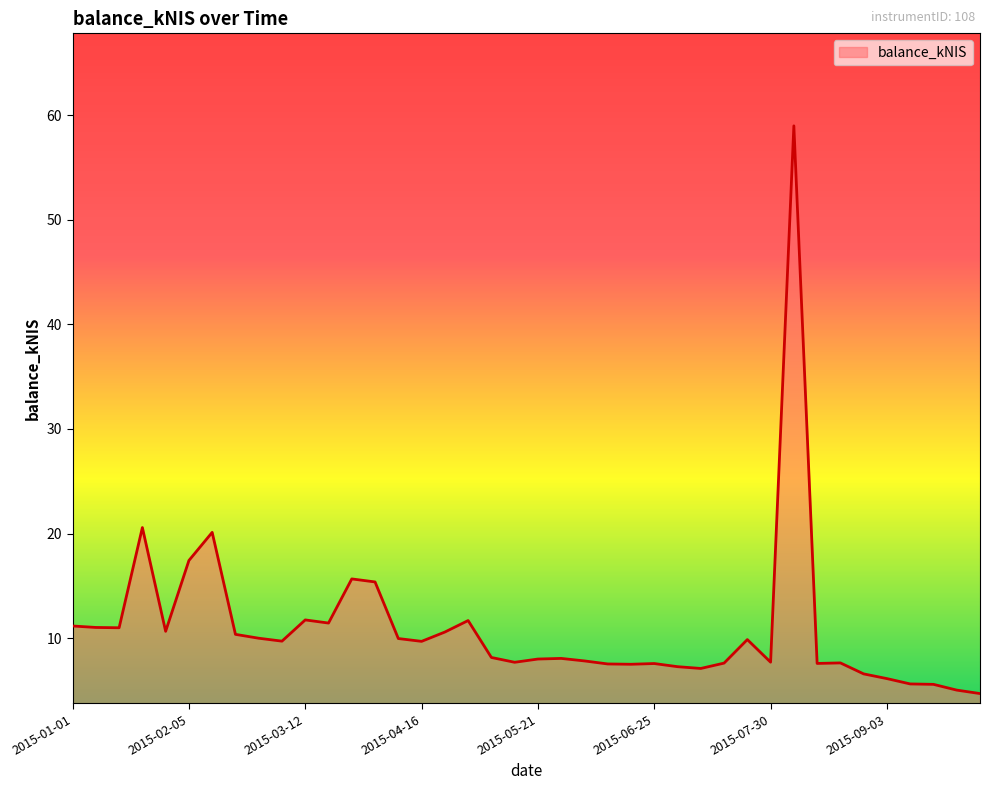

How many lines are shown in the chart?

1